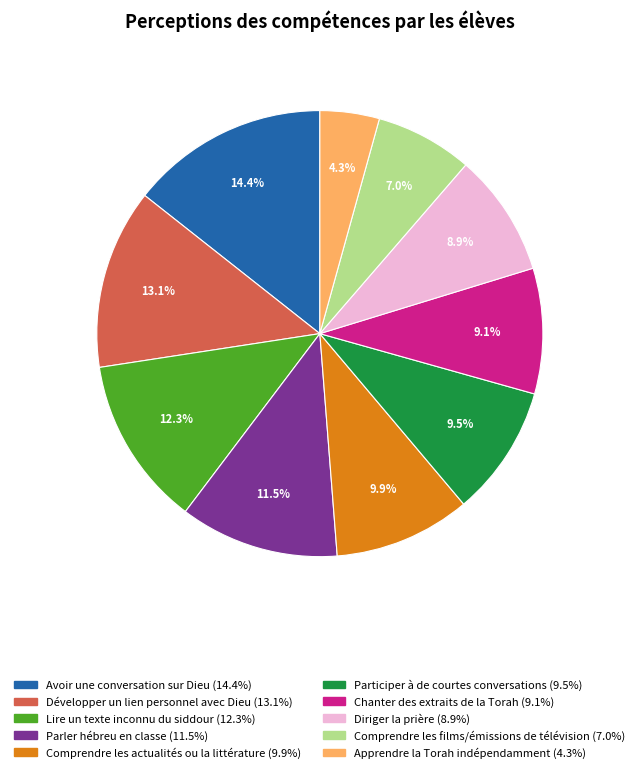

To the nearest percent, what percentage of the pie is Comprendre les films/émissions de télévision?

7%